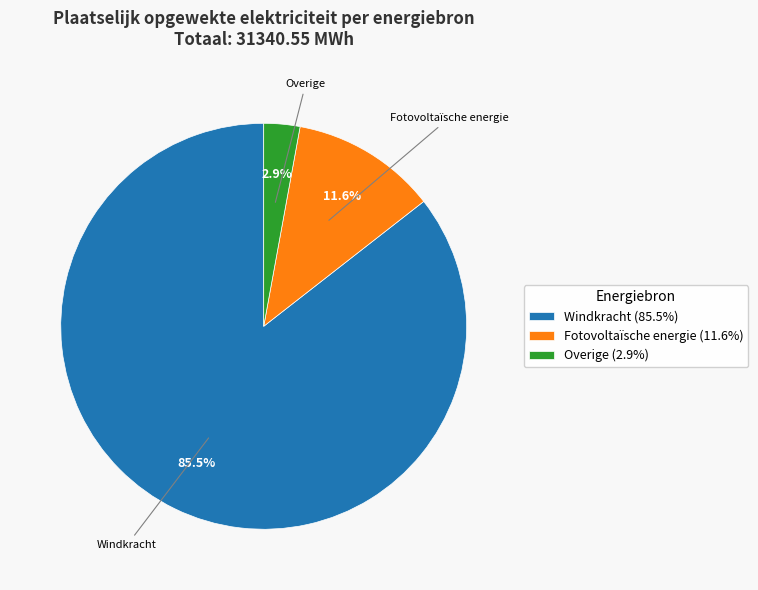

How many segments does this pie chart have?

3